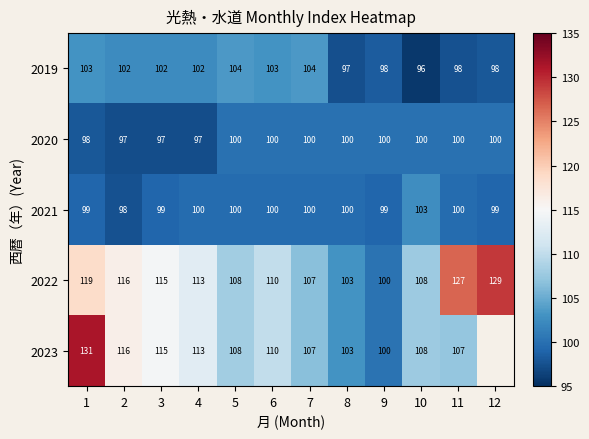

What is the difference between the 2019 values at 5 and 6?

0.4